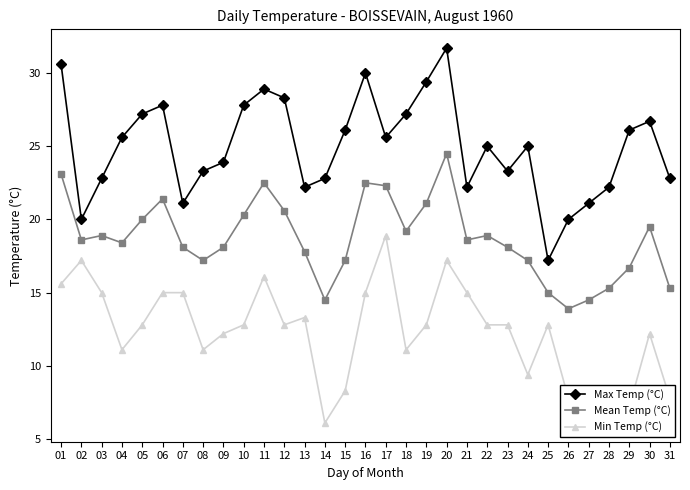

Does the chart display data point markers on the line(s)?

Yes